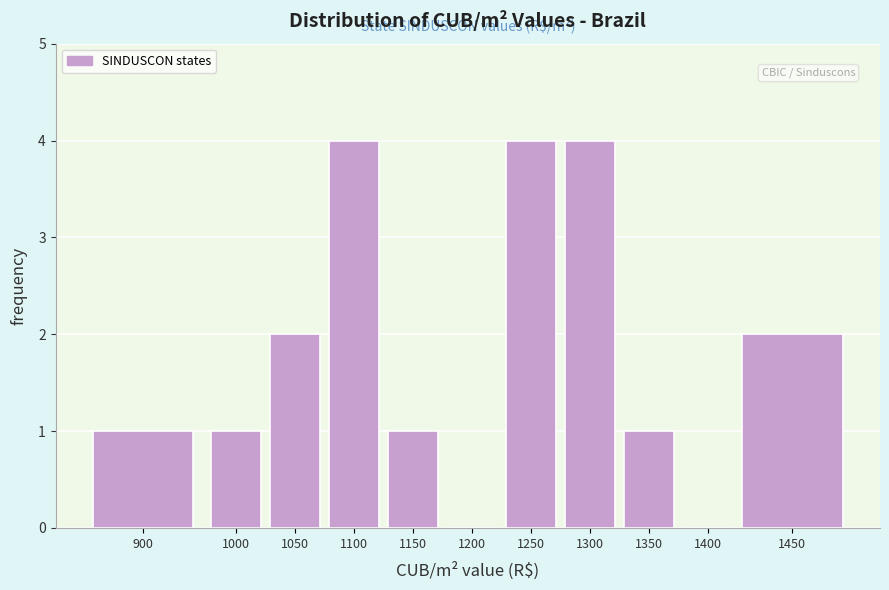

Reading left to right, what are all the values shown in this chart?

900=1	1000=1	1050=2	1100=4	1150=1	1200=0	1250=4	1300=4	1350=1	1400=0	1450=2